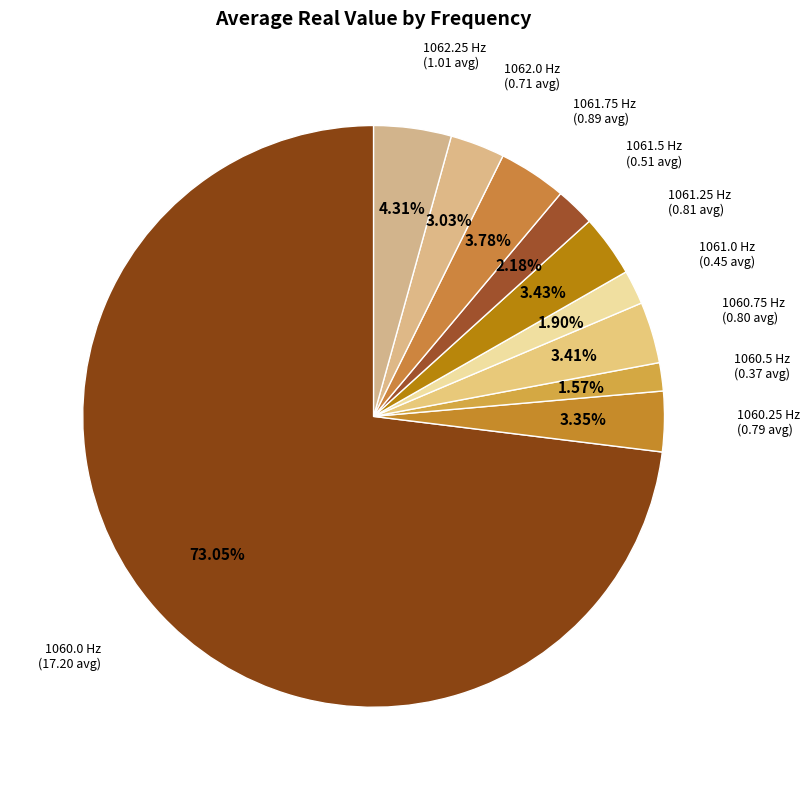

What is the majority slice?

1060.0